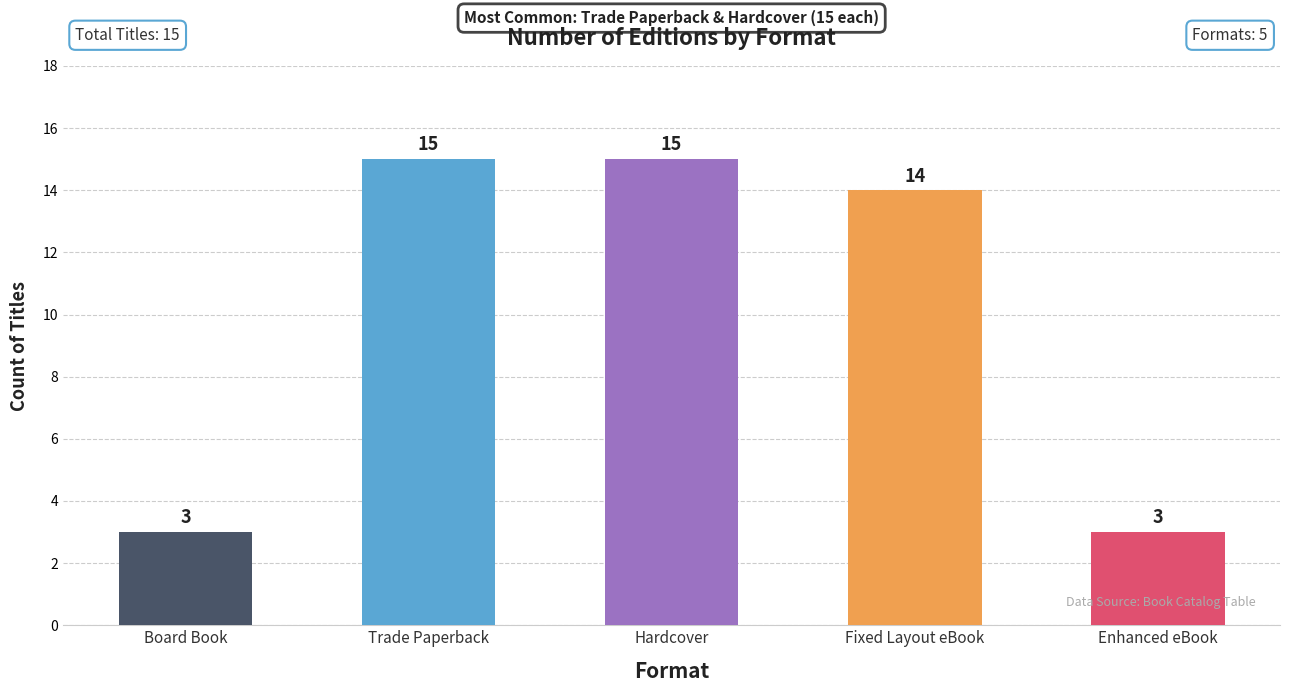

What is the maximum value shown in the chart?

15